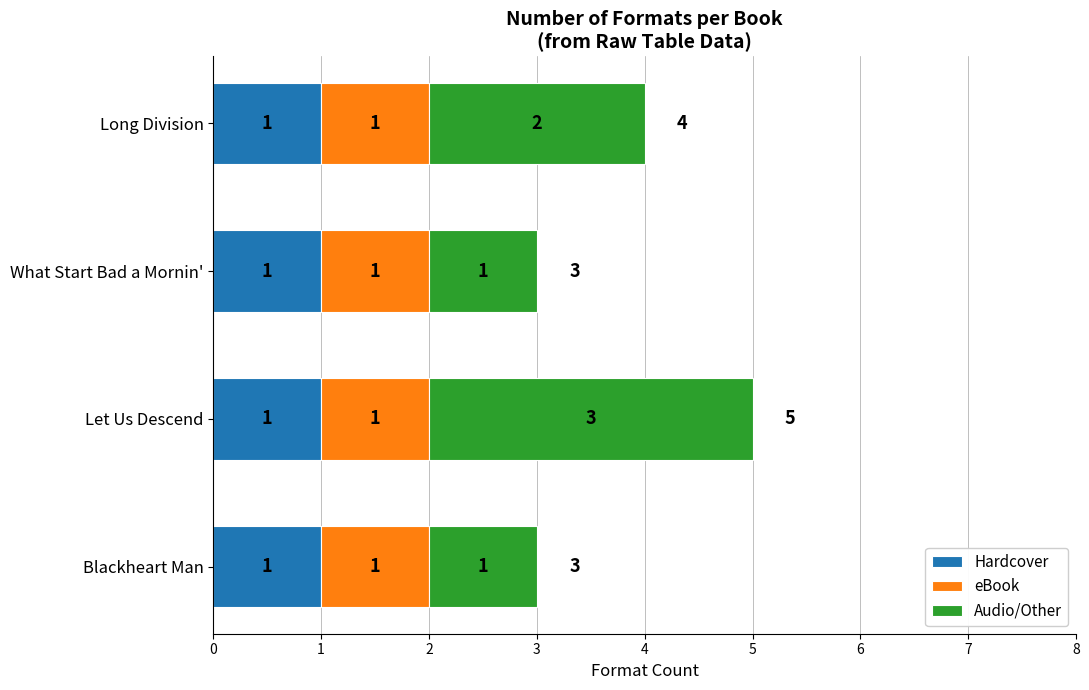

Is it true that Hardcover equals 1 at Let Us Descend?

True